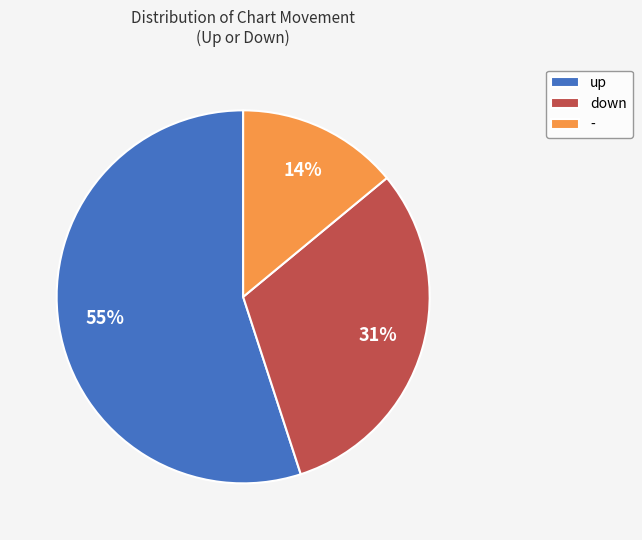

To the nearest percent, what is the difference between the largest and smallest slice percentages?

41%